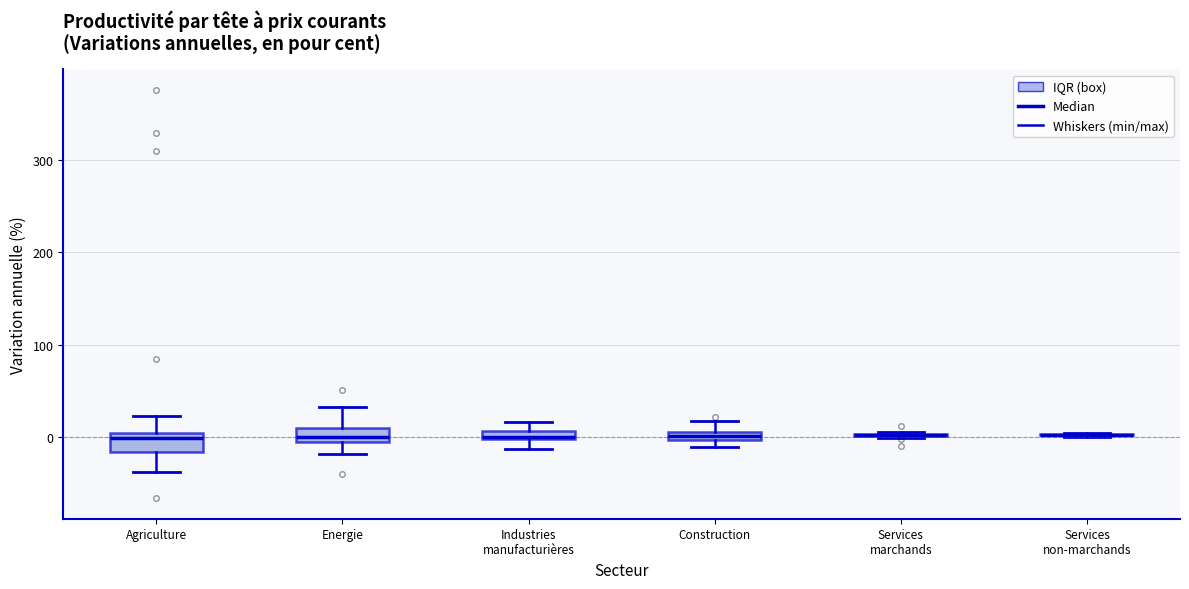

Where is the upper edge of the box for Industries manufacturières on the y-axis? The values are not printed on the chart, so give them approximately, as read against the axis.

10